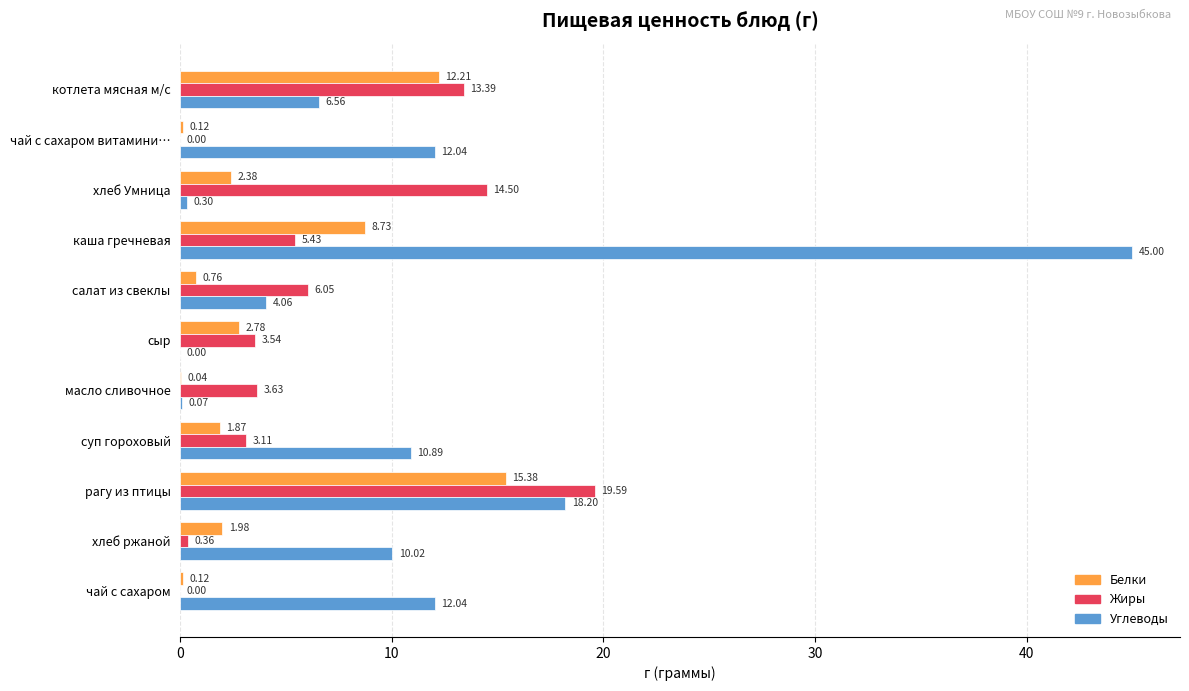

Which series has the largest total across all categories?

Углеводы